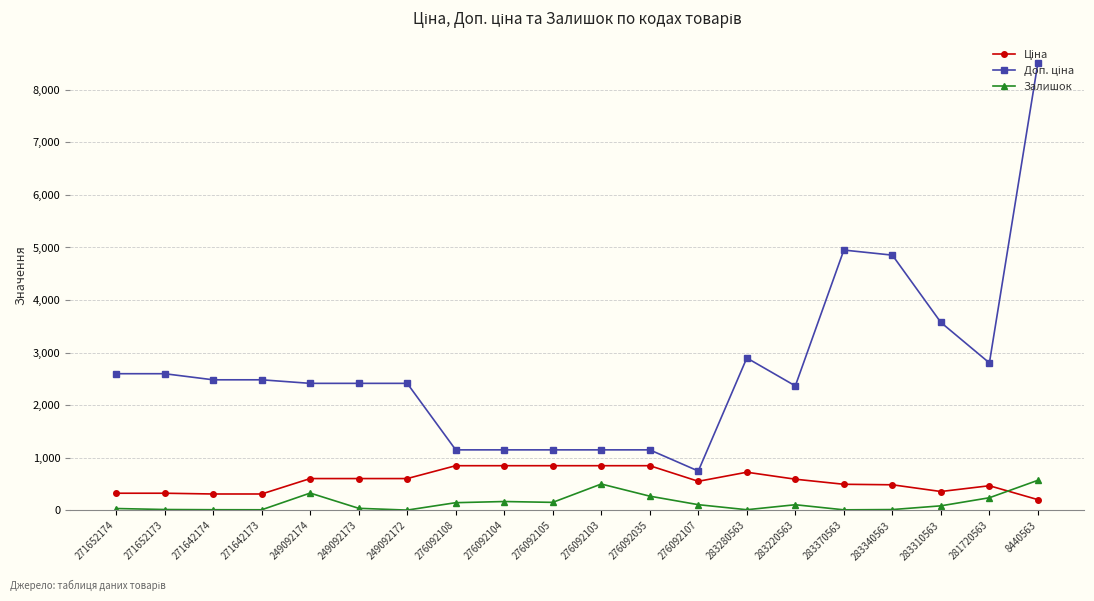

What is the label of the 18th point from the right?

271642174